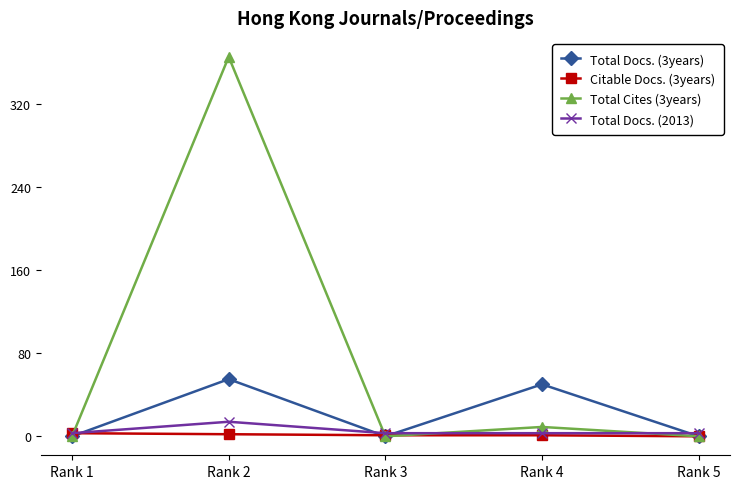

Which series has the largest range (max minus min)?

Total Cites (3years)